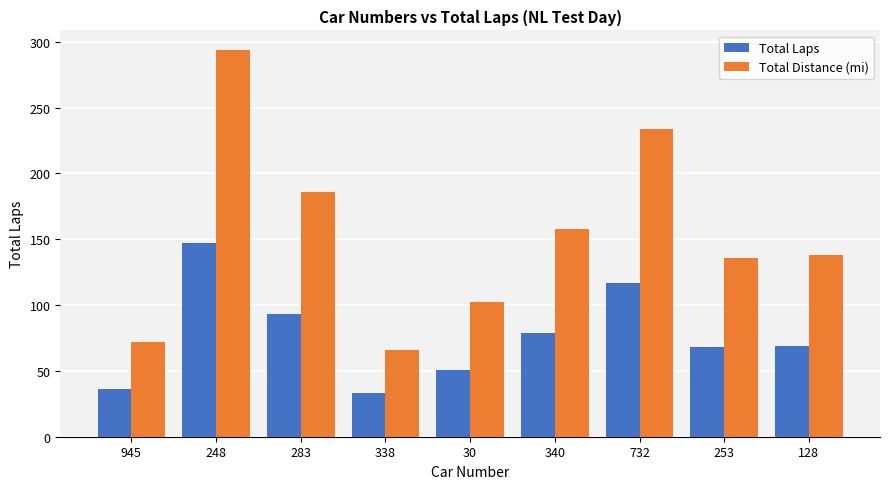

Which category has the highest value across all series?

248